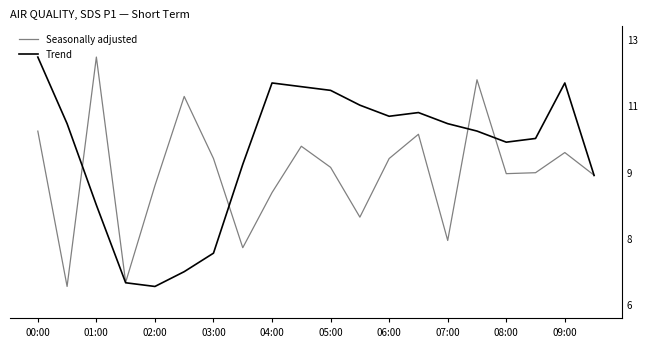

True or false: Trend and Seasonally adjusted intersect in this chart.

True